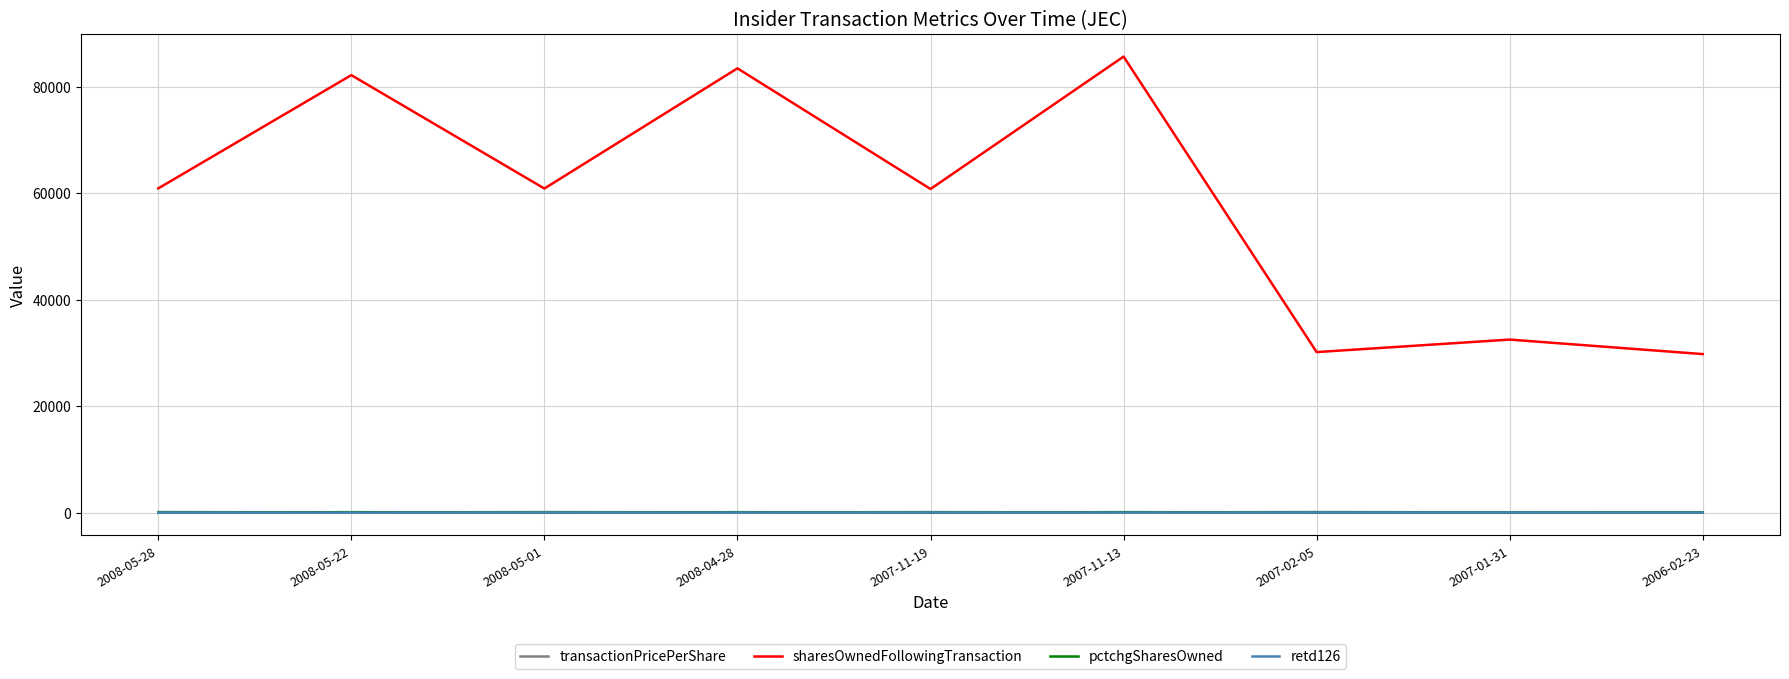

What is the greatest value displayed?

85728.0